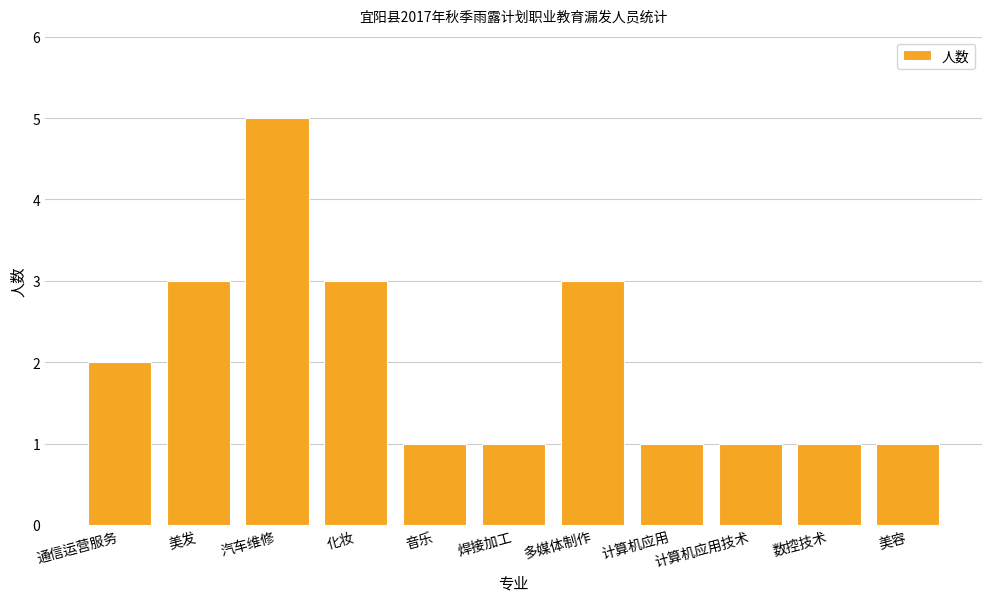

The chart shows a value of 1 at 多媒体制作. True or false?

False